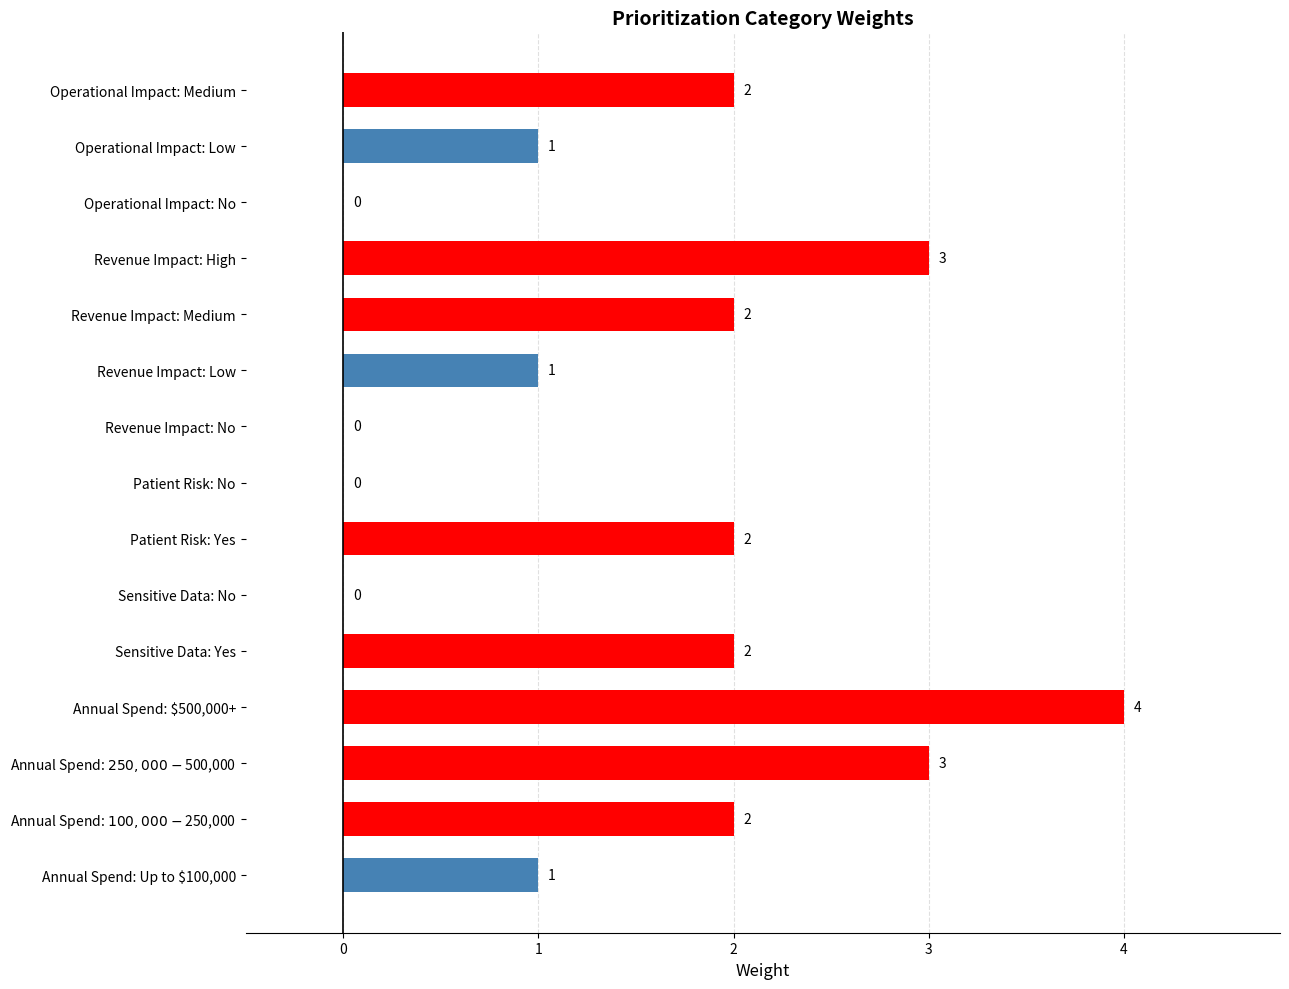

Which has a higher value, Sensitive Data: Yes or Annual Spend: $500,000+?

Annual Spend: $500,000+